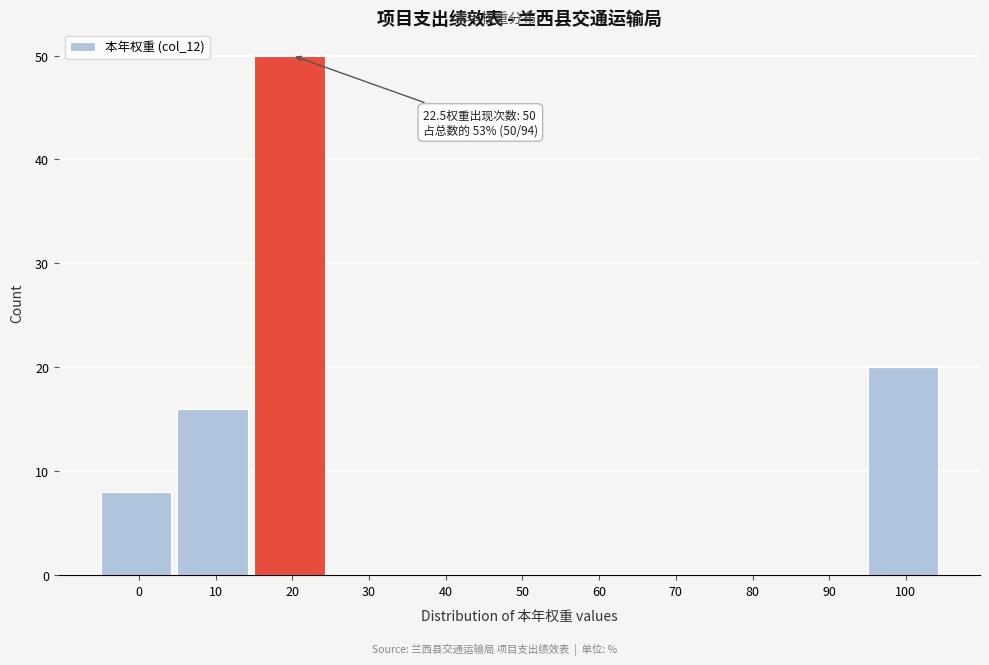

Reading left to right, what are all the values shown in this chart?

0=8	10=16	20=50	30=0	40=0	50=0	60=0	70=0	80=0	90=0	100=20